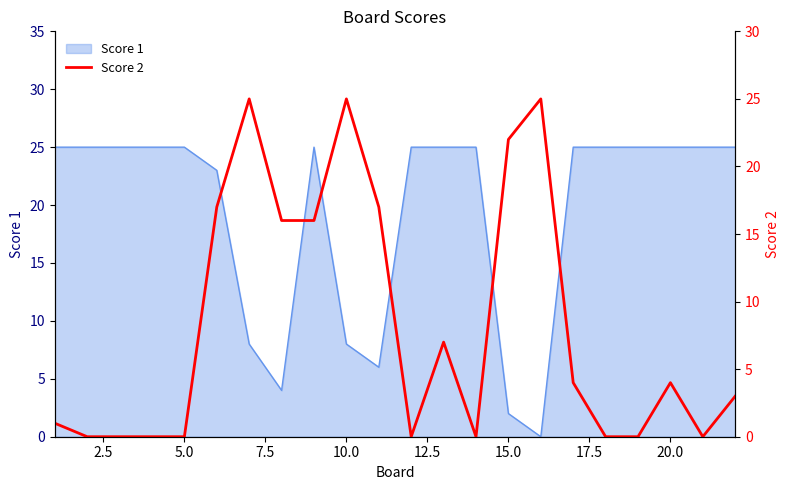

What is the maximum value for Score 1?

25